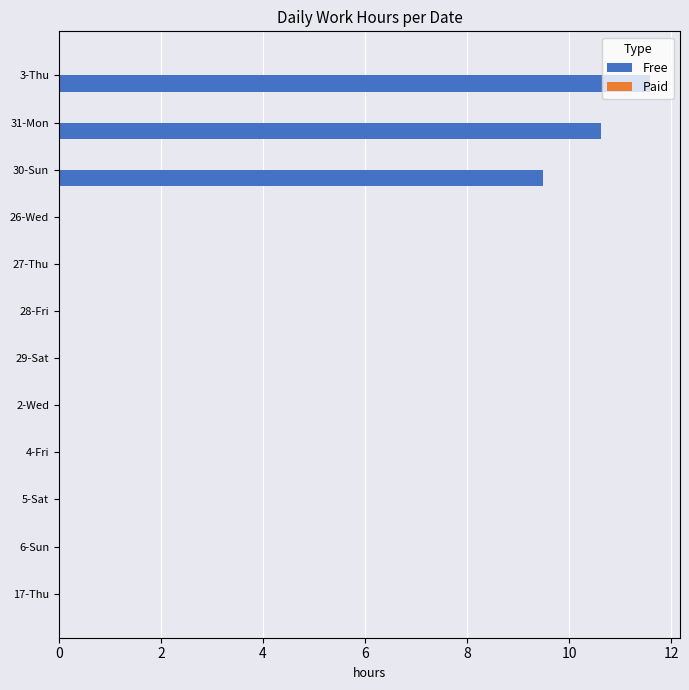

Which category has the highest value across all series?

3-Thu